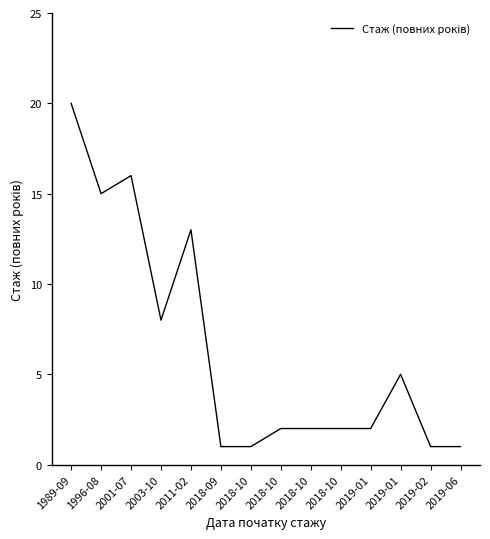

What is the maximum value shown in the chart?

20